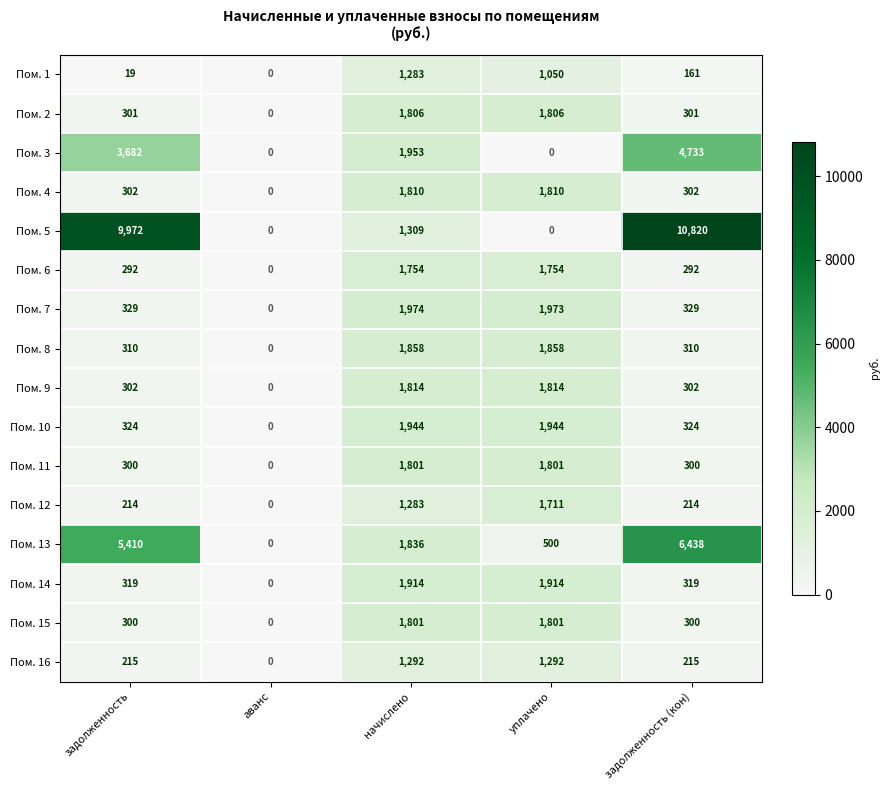

What is the difference between the Пом. 8 values at задолженность and аванс?

310